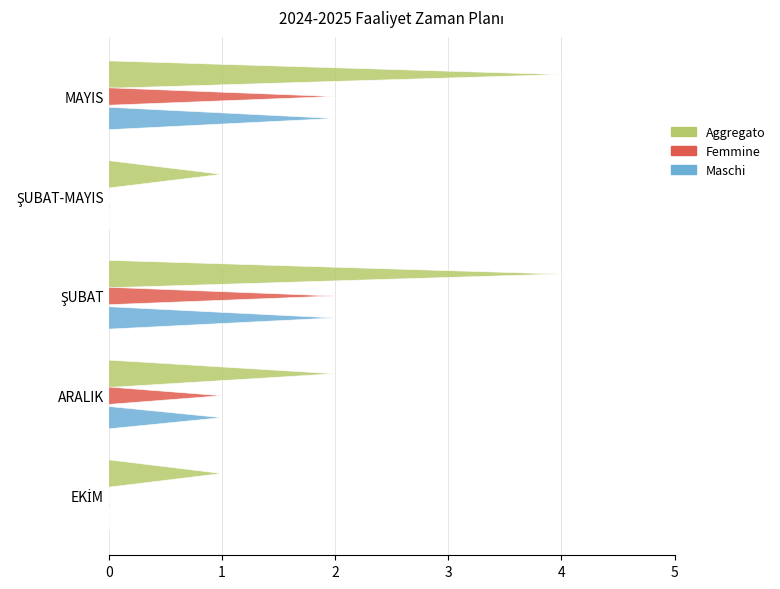

Is it true that Attivita equals 15 at MAYIS 4.HAFTA?

False